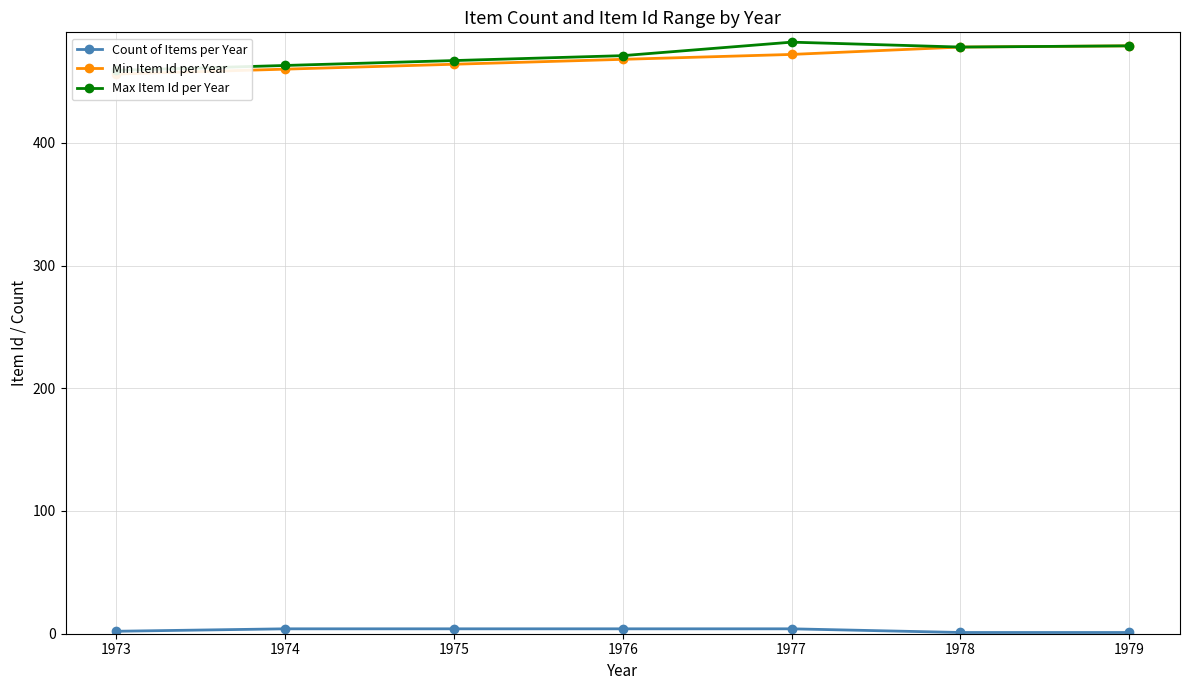

Where is the first local maximum for Max Item Id per Year?

1977